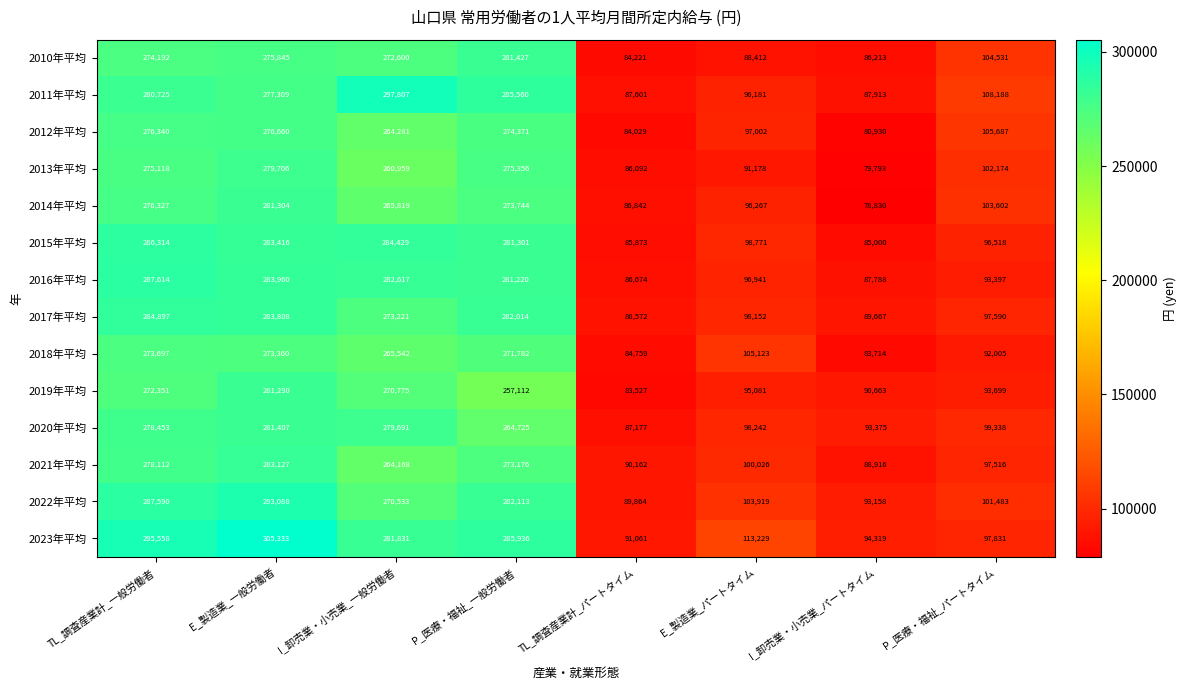

The value of 2017年平均 at TL_調査産業計_パートタイム is 19640. True or false?

False